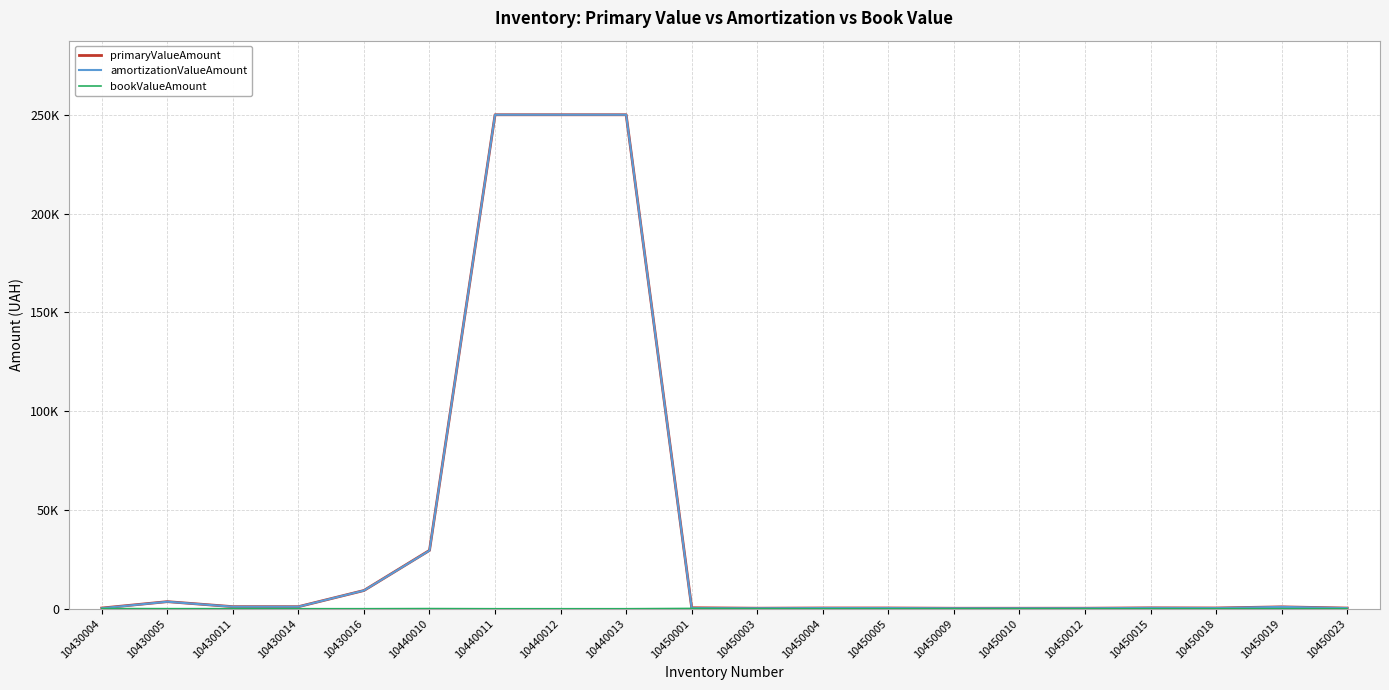

Is this an area chart (filled region under the line)?

No